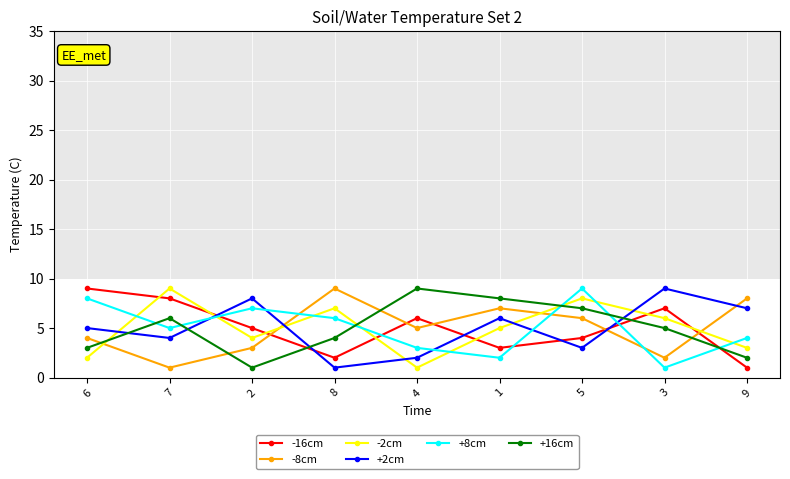

What is the value of the +8cm point at the 2nd from the left?

5